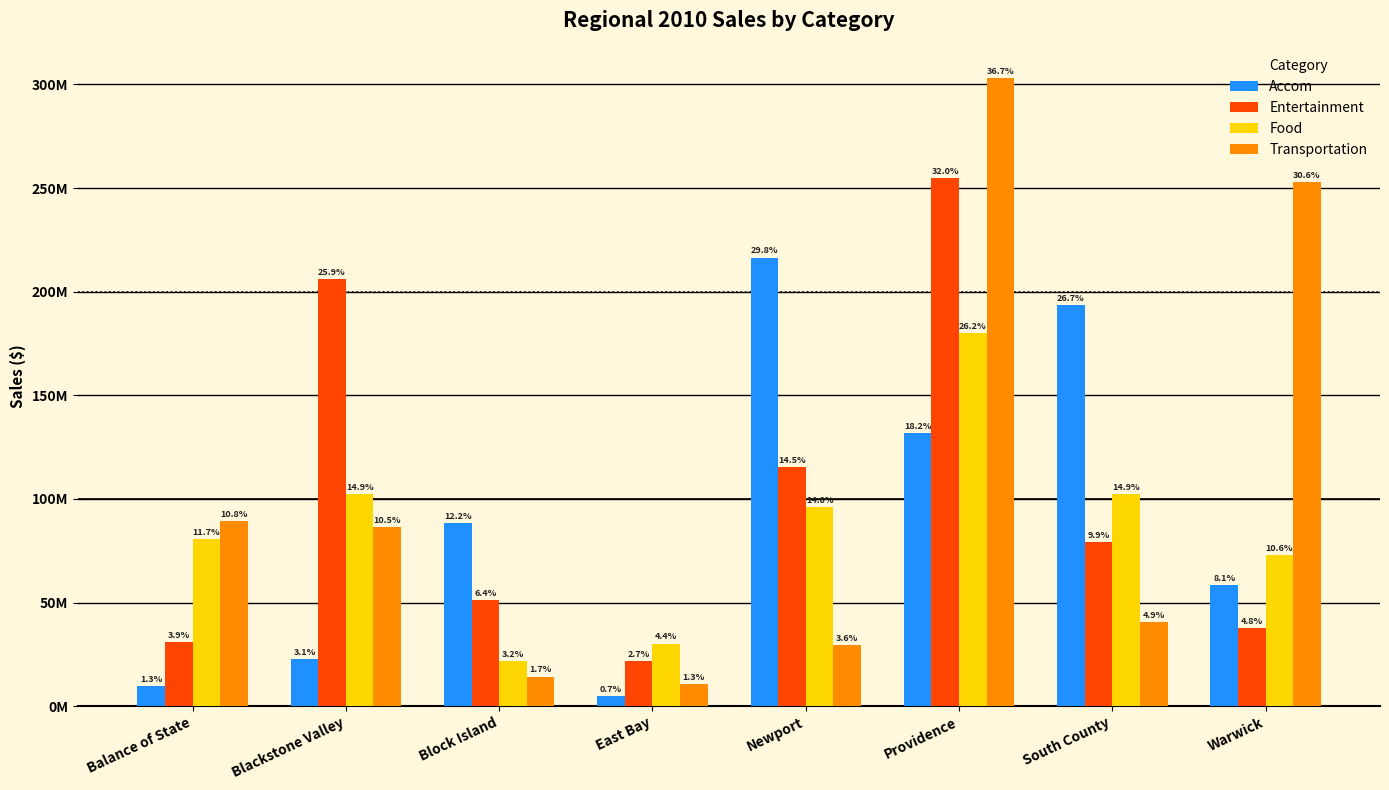

Which has a higher value, South County or Blackstone Valley?

South County